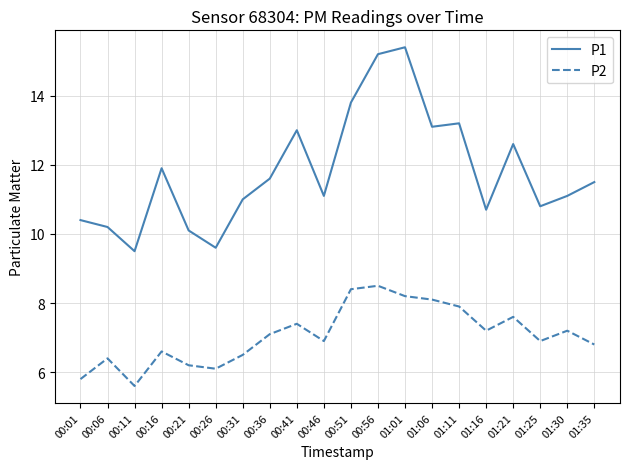

What are all the series names shown in the legend?

P1, P2